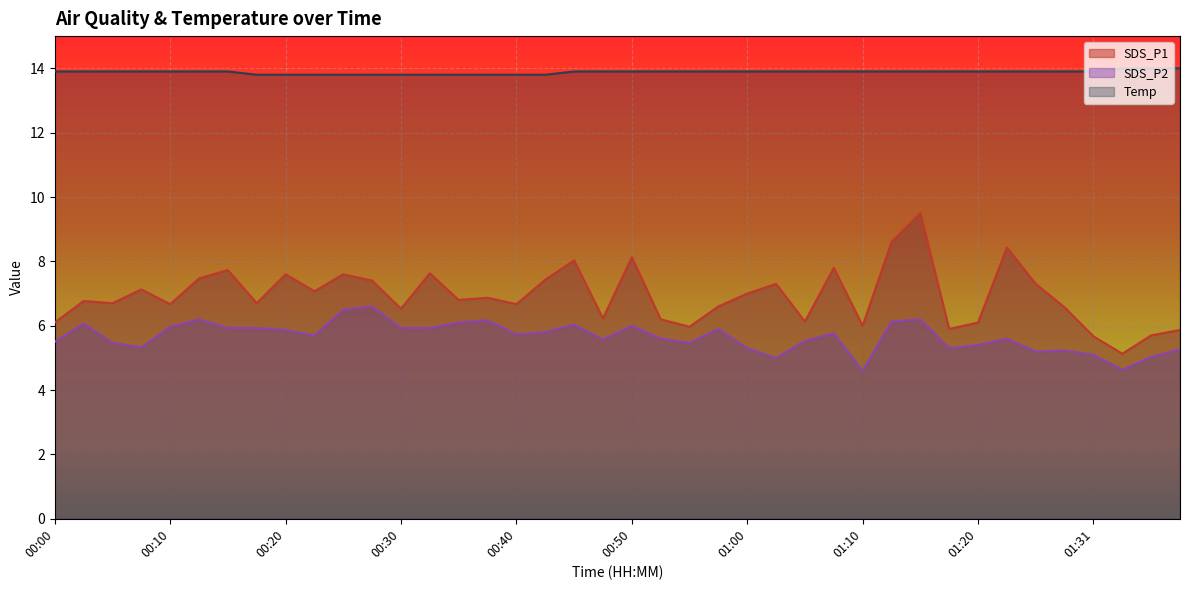

What are all the series names shown in the legend?

SDS_P1, SDS_P2, Temp